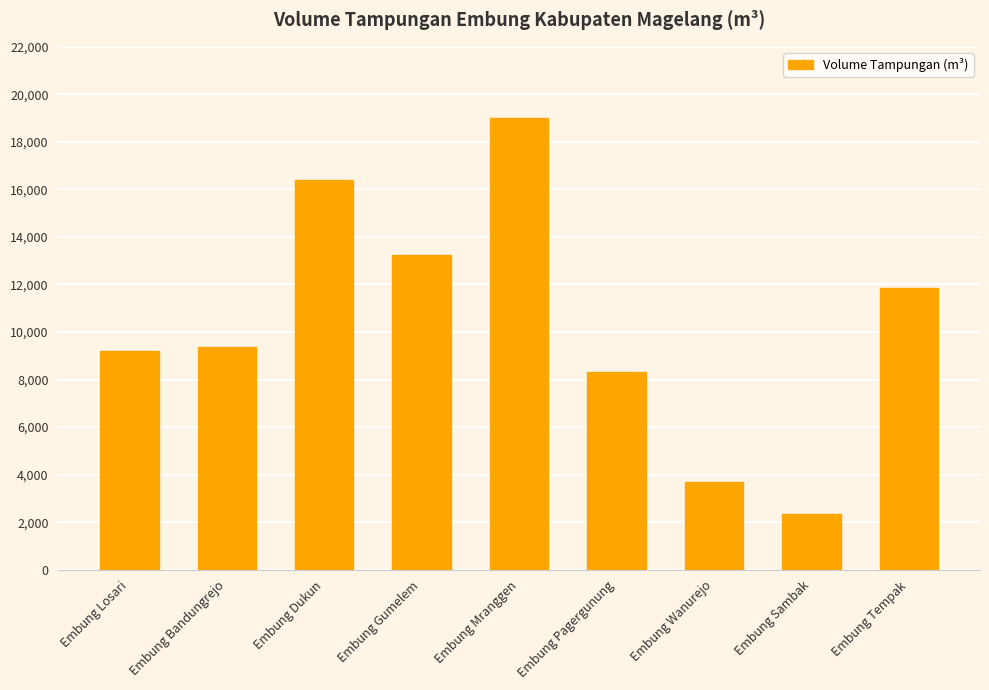

How many data points are less than 9353?

4